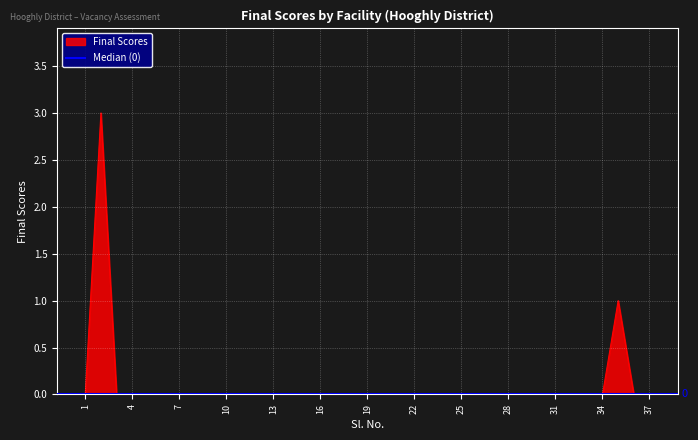

Which has a higher value, 28 or 5?

28